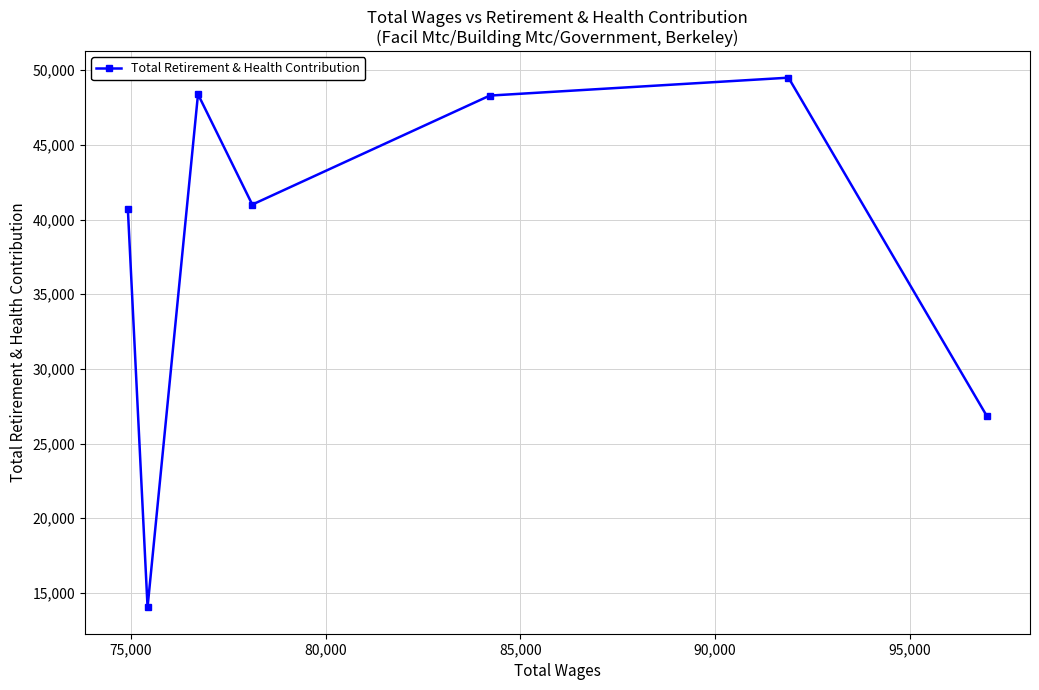

What is the greatest value displayed?

49499